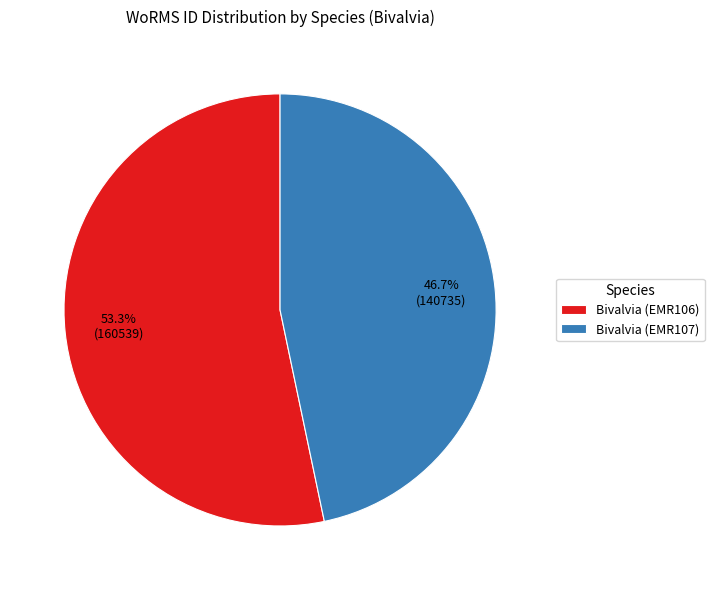

Which has a higher value, Bivalvia (EMR107) or Bivalvia (EMR106)?

Bivalvia (EMR106)